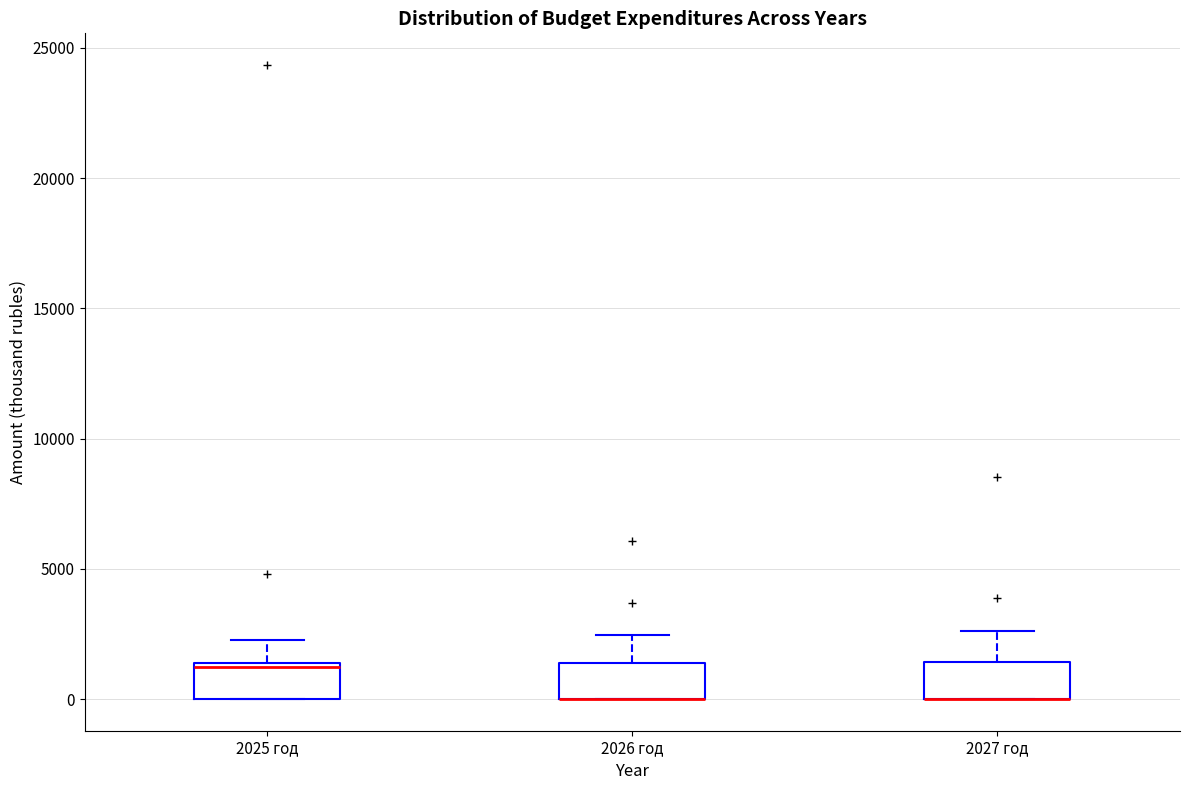

Where does the upper whisker of the box for 2025 год end on the y-axis? The values are not printed on the chart, so give them approximately, as read against the axis.

2500